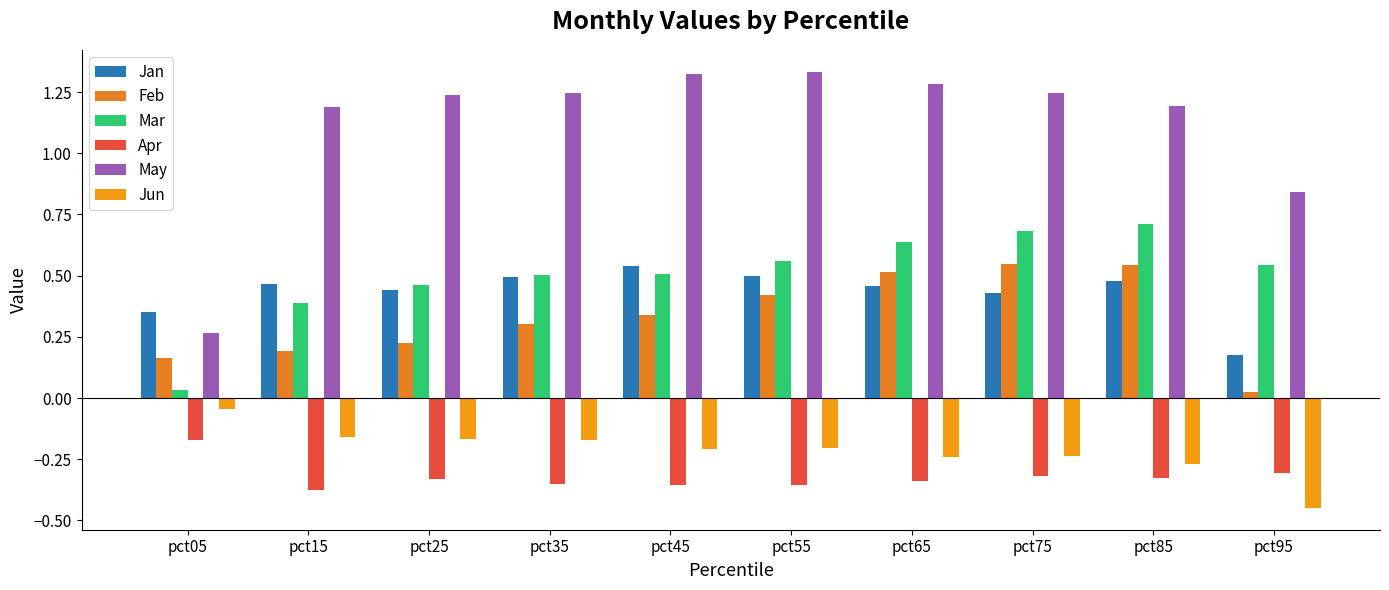

How many bars are there in total?

60